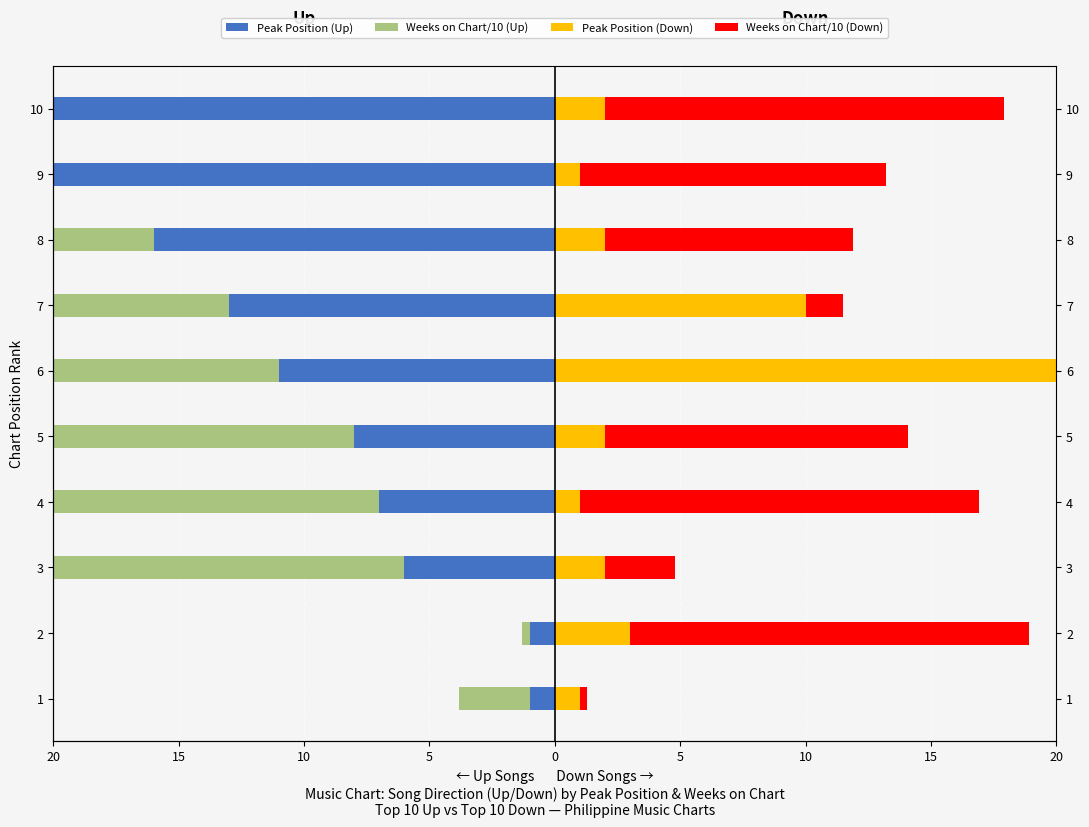

What is the sum of all Weeks/10 (Down) values?

87.9